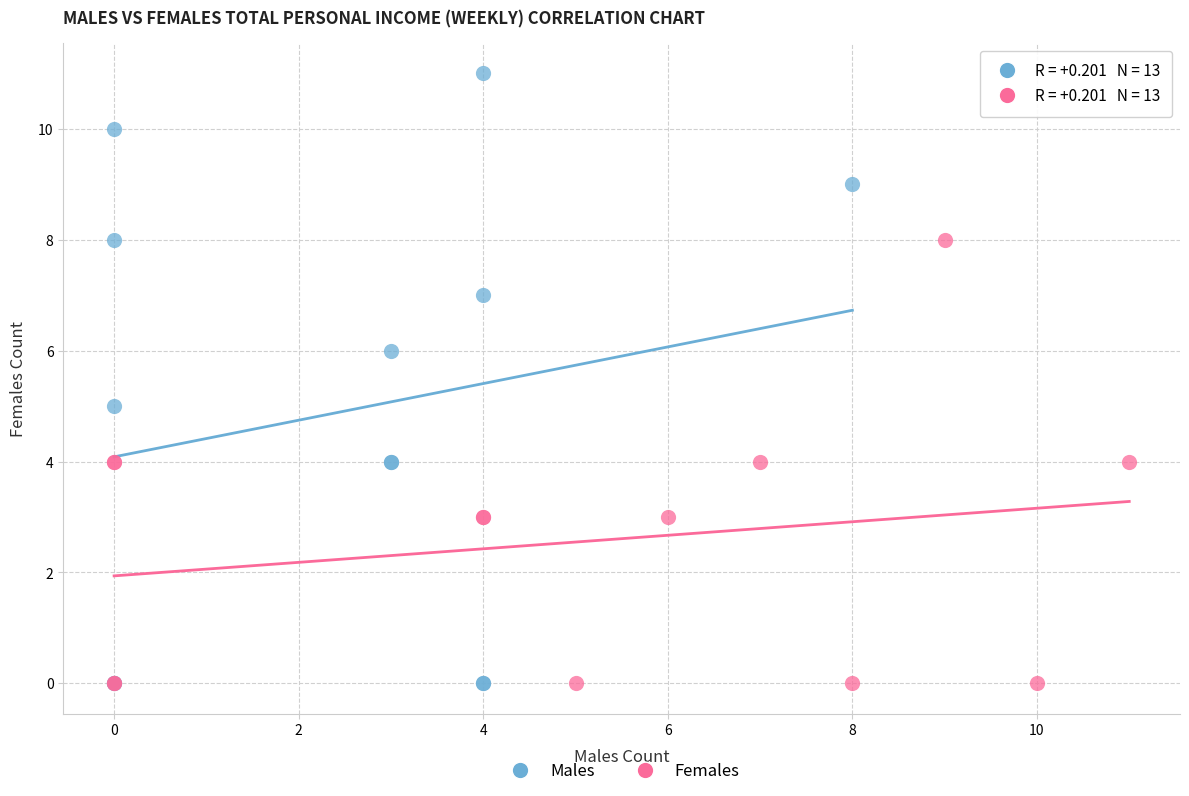

Which series has the largest Y range (max minus min)?

Males